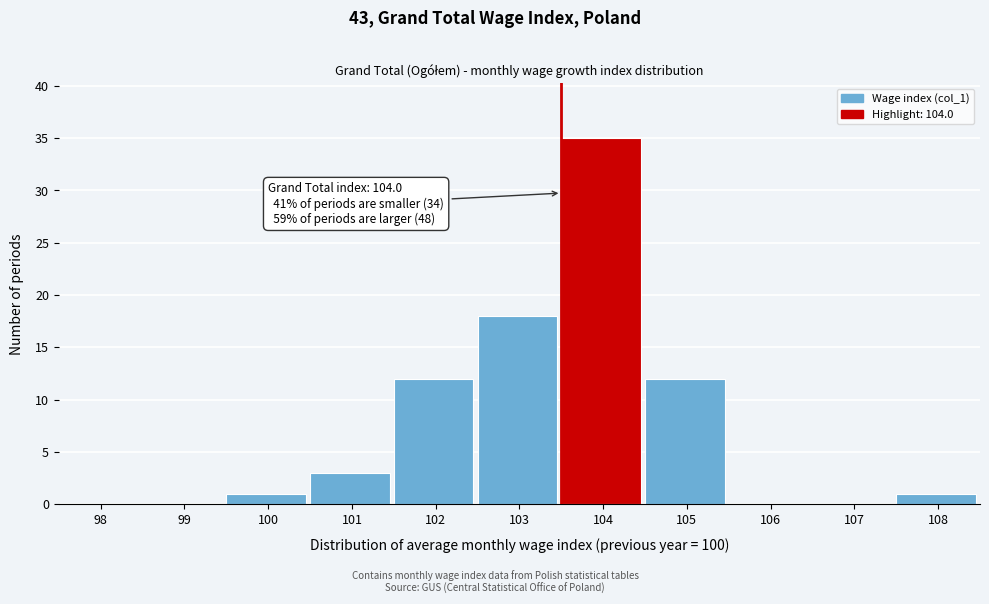

Reading left to right, transcribe all the data shown in this chart.

98=0	99=0	100=1	101=3	102=12	103=18	104=35	105=12	106=0	107=0	108=1